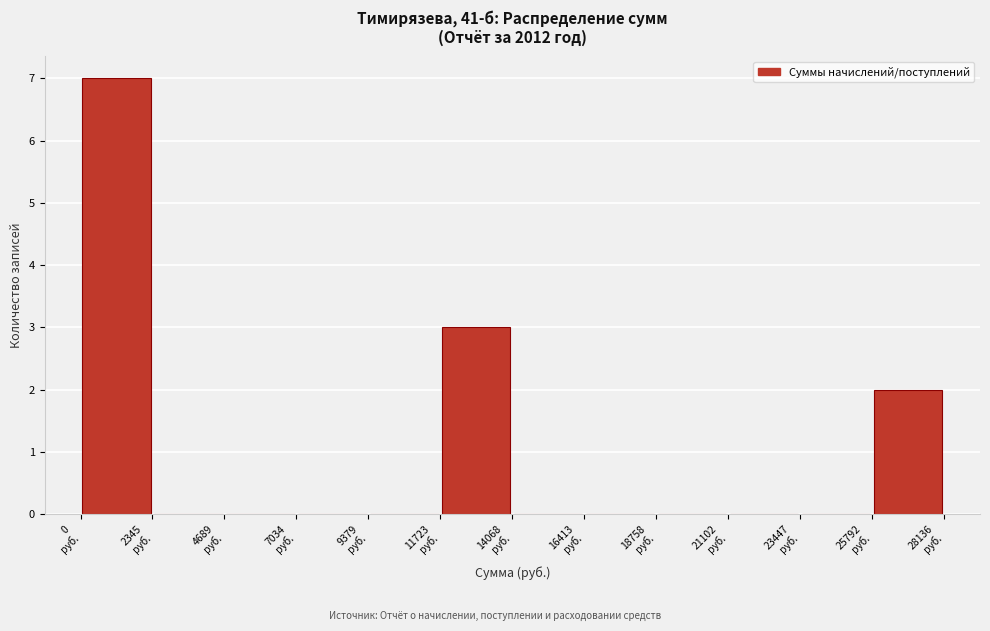

Reading left to right, transcribe this chart: for each bar, give the range it covers on the x-axis and its height. Neither the bar edges nor the heights are printed on the chart, so give them approximately, as read against the axes.

0 to 2500: 7
2500 to 4500: 0
4500 to 7000: 0
7000 to 9500: 0
9500 to 11500: 0
11500 to 14000: 3
14000 to 16500: 0
16500 to 19000: 0
19000 to 21000: 0
21000 to 23500: 0
23500 to 26000: 0
26000 to 28000: 2